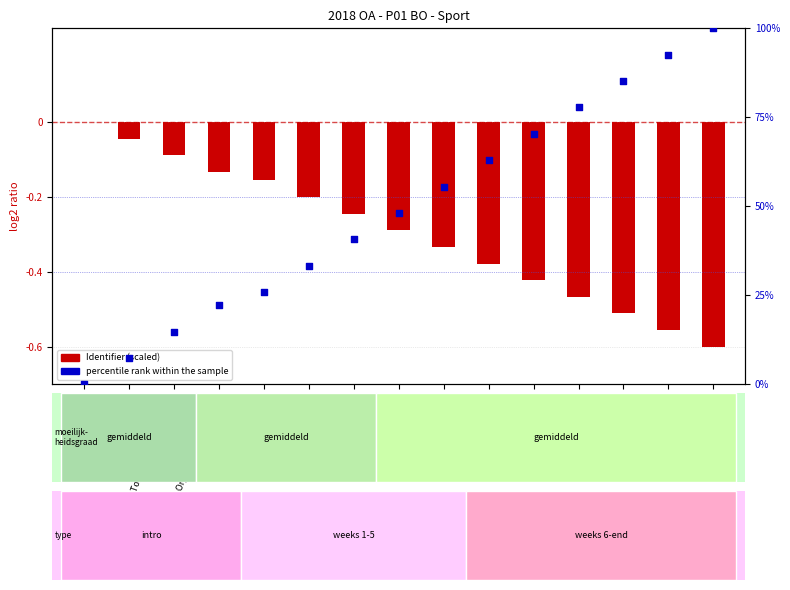

Which series has the widest spread of Y values?

percentile rank within the sample